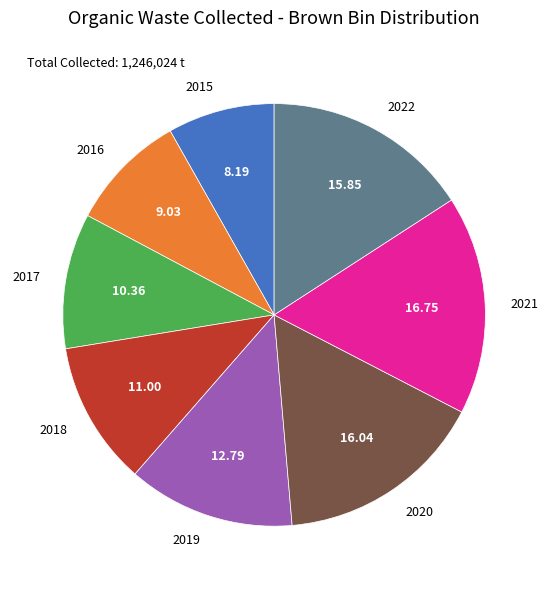

Does any single category account for the majority?

No